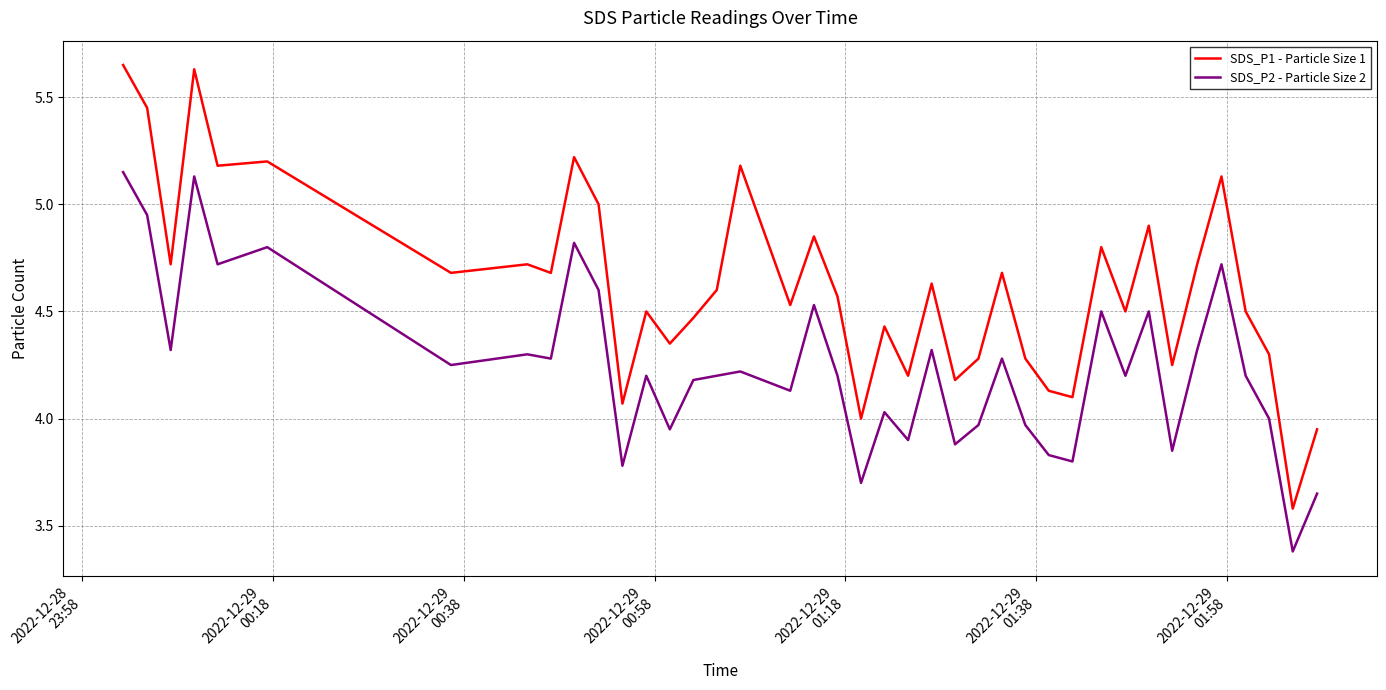

How many series are shown in this chart?

2